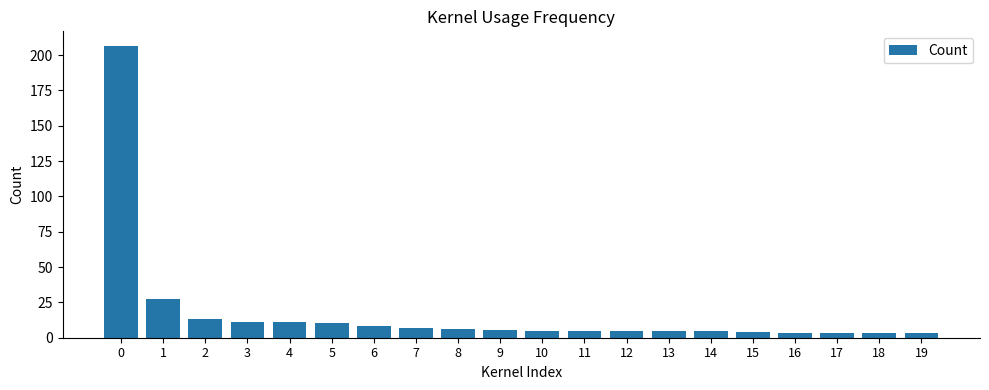

What value does the data have at 15?

3.9